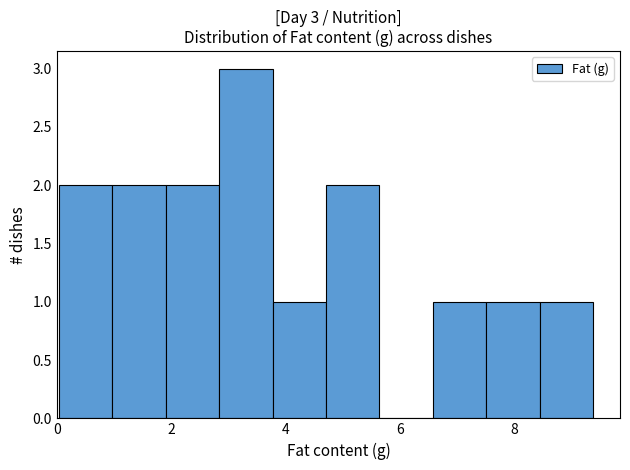

Over which range of the x-axis is the bar tallest?

2.8 to 3.8